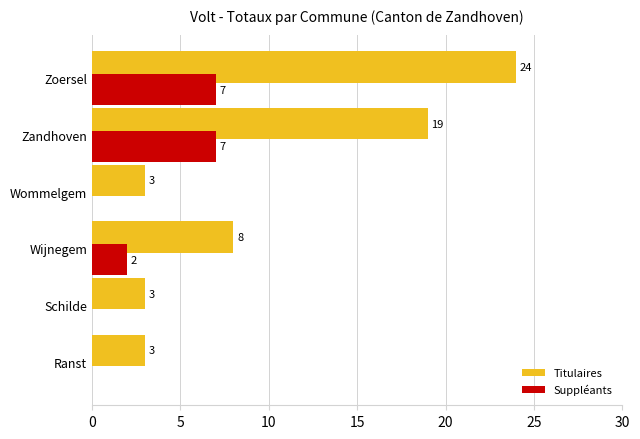

Is the value of Suppléants at Wommelgem greater than the value of Titulaires at Wijnegem?

No